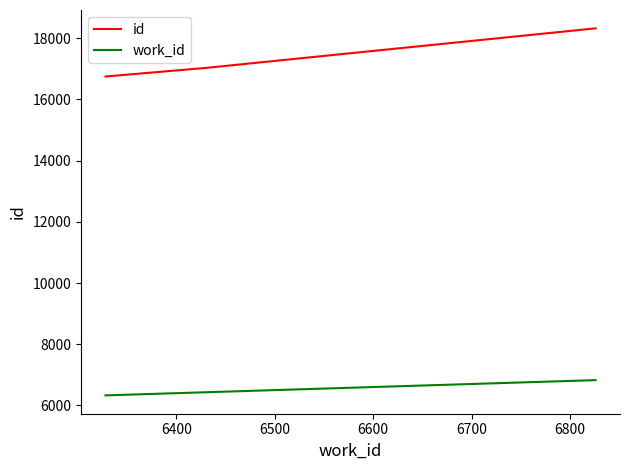

At how many categories does at least one series exceed 13633?

3